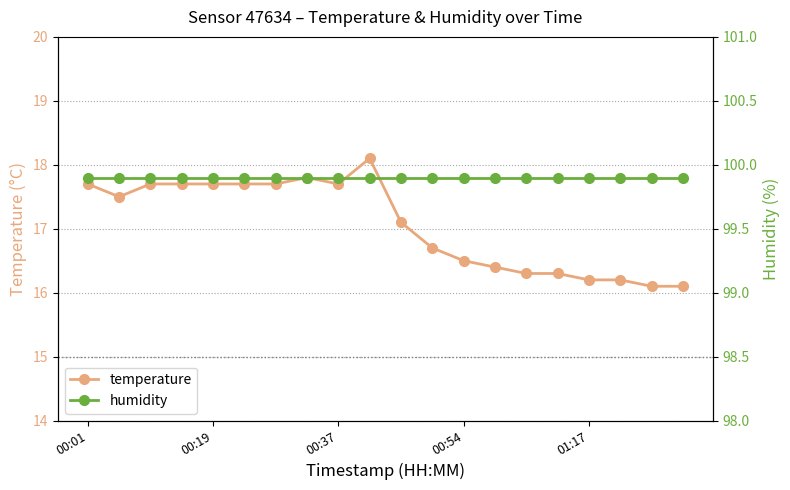

What is the average value of the temperature series?

17.1